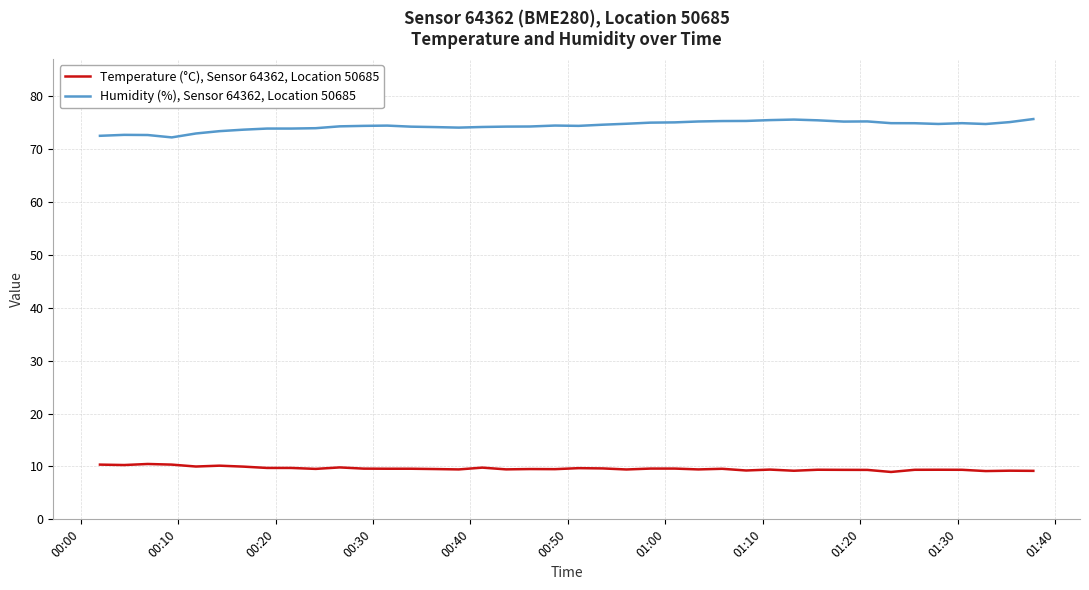

What is the highest value of the Humidity (%), Sensor 64362, Location 50685 series?

75.7